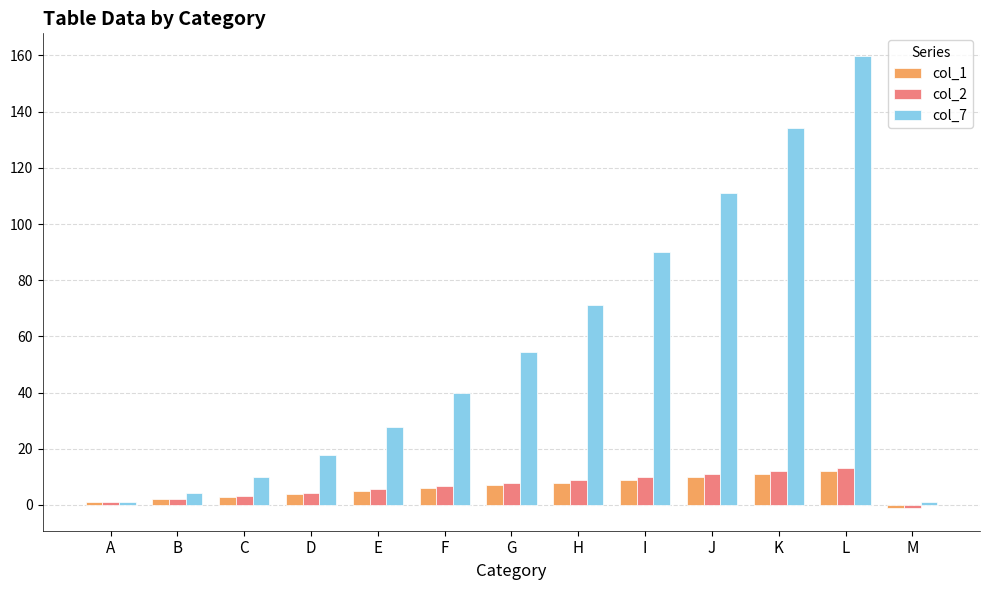

What is the difference between the highest and lowest values at B?

2.4